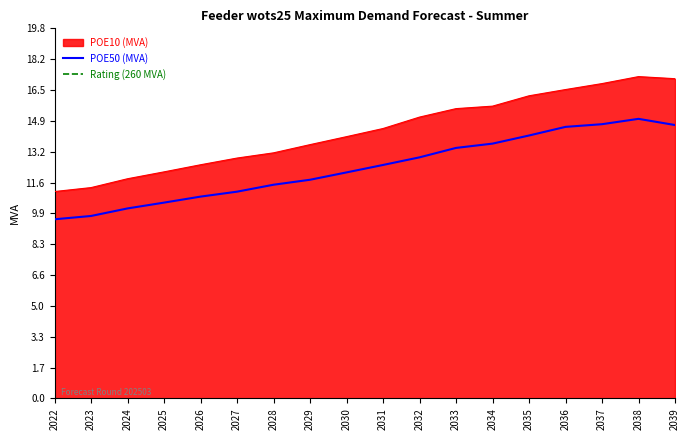

True or false: POE10 (MVA) and POE50 (MVA) cross at least once.

False